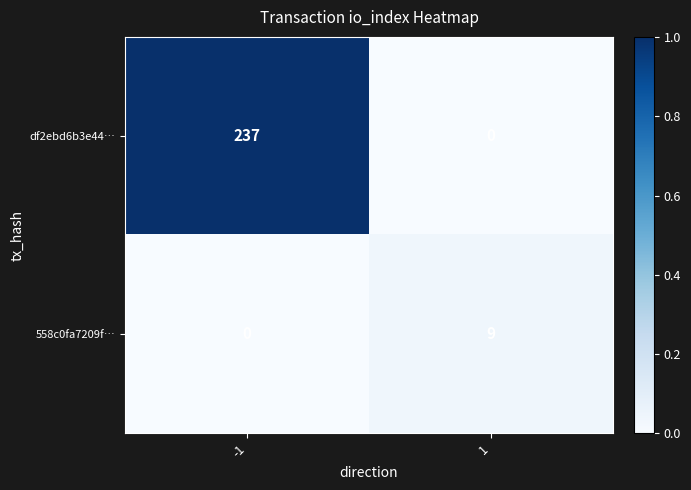

Reading left to right, list all the values displayed in this chart.

df2ebd6b3e44…: -1=237	1=0
558c0fa7209f…: -1=0	1=9